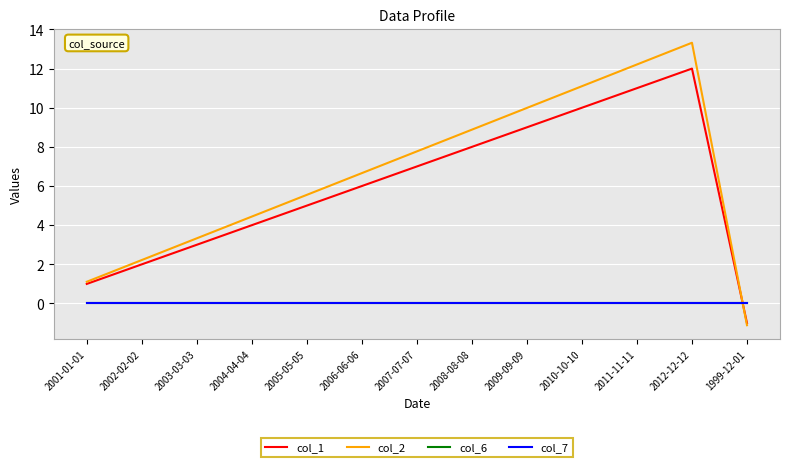

Does the chart have visible grid lines?

Yes